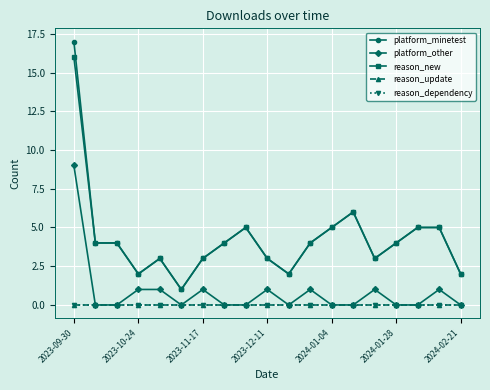

At which category does the chart reach its minimum across all series?

2023-10-24